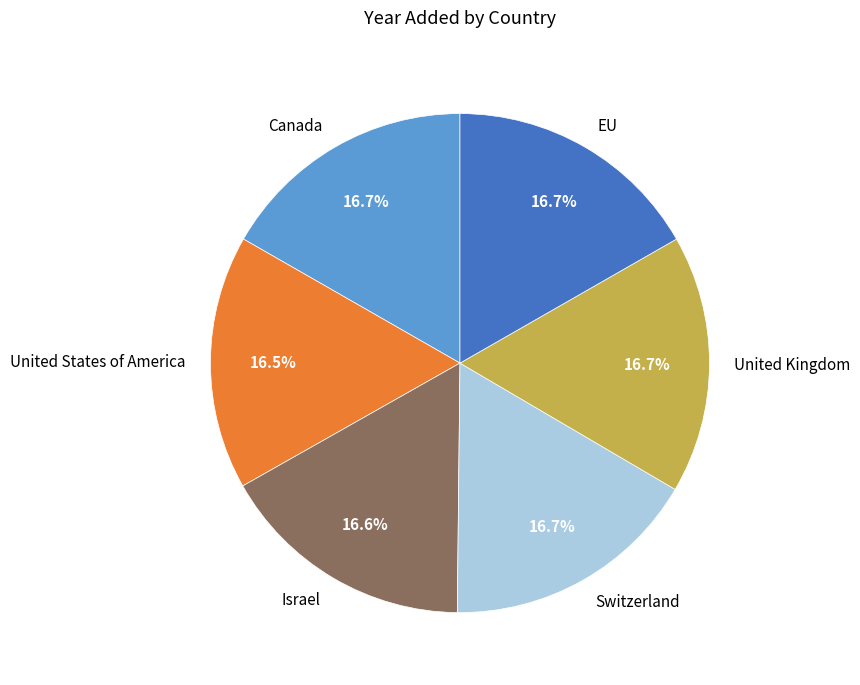

Approximately how many times larger is the value at United Kingdom compared to Switzerland?

1.0